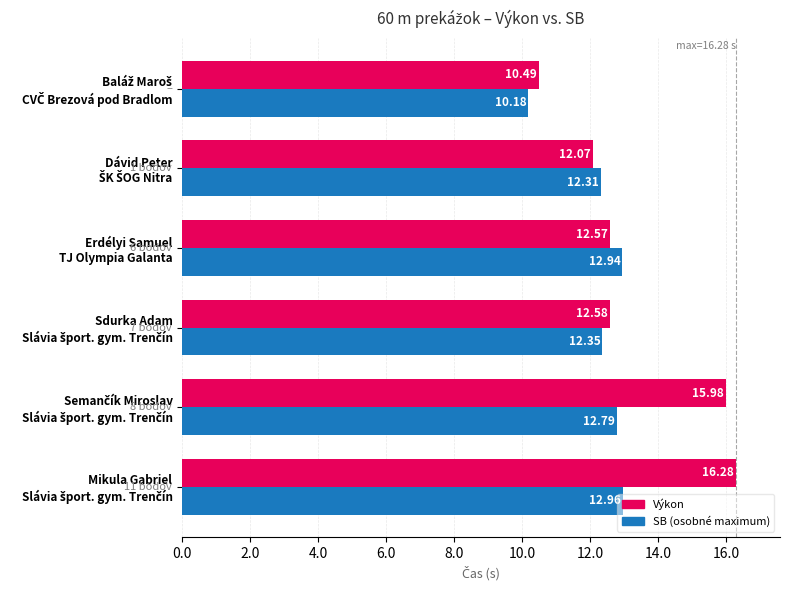

What is the difference between the maximum and minimum values in the SB (osobné maximum) series?

2.8